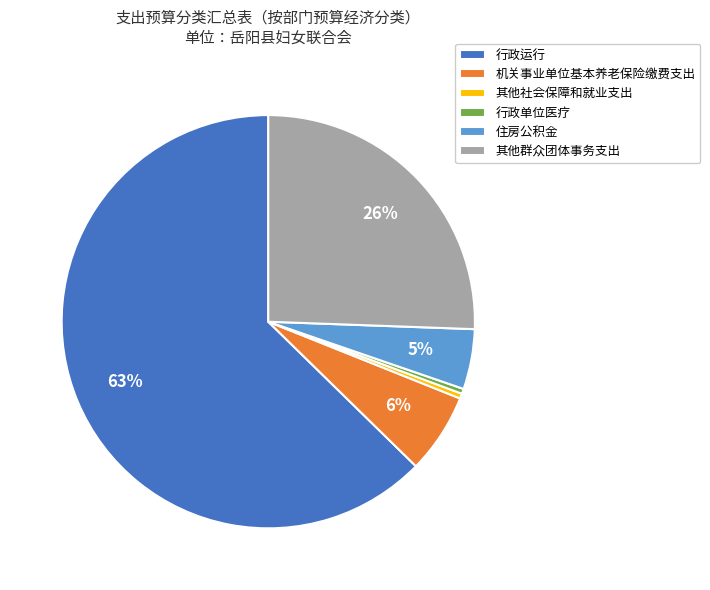

To the nearest percent, what percentage of the pie is 机关事业单位基本养老保险缴费支出?

6%